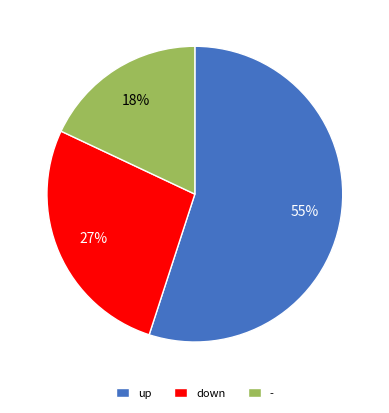

True or false: down accounts for 27% of the total.

True